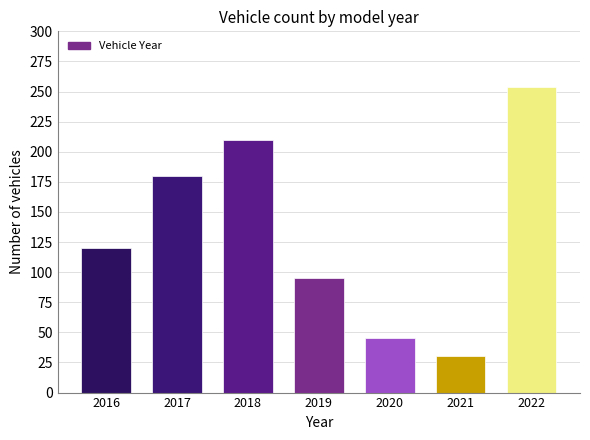

Reading left to right, extract all data points from this chart.

2016=120	2017=180	2018=210	2019=95	2020=45	2021=30	2022=254